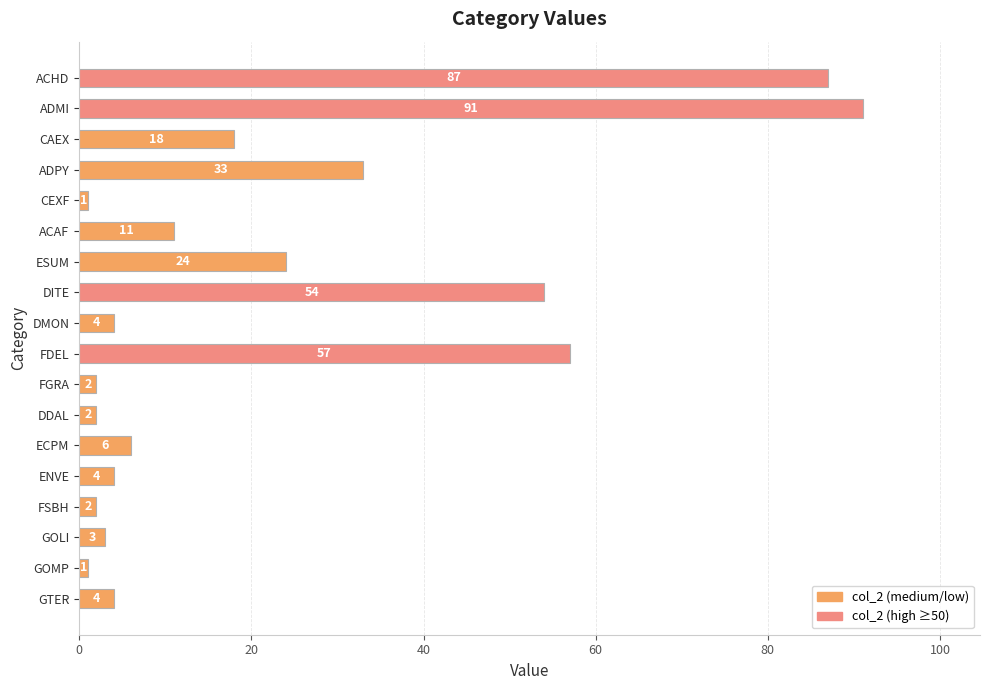

What is the maximum value shown in the chart?

91